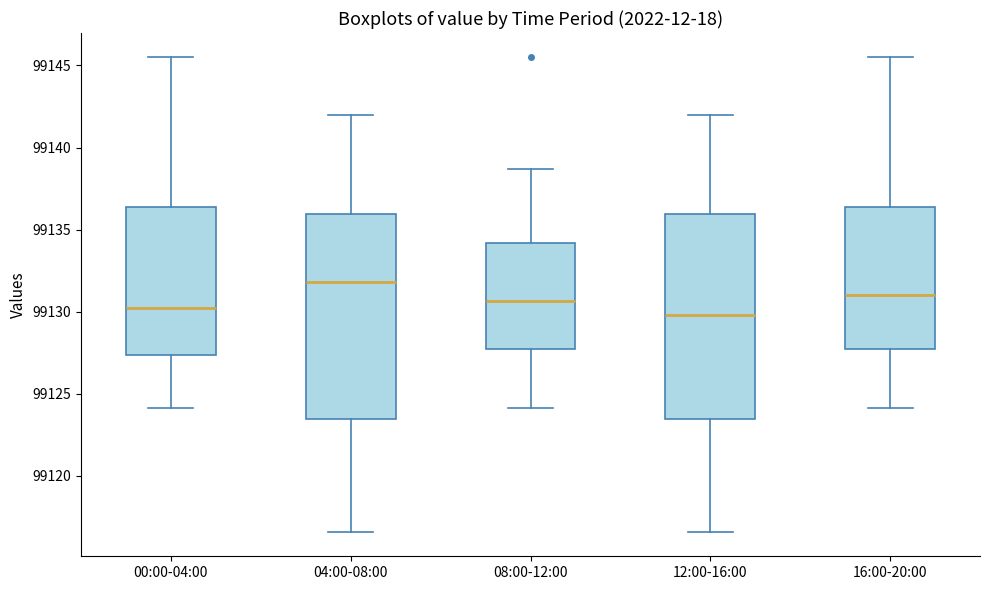

Reading left to right, read every box against the y-axis: the position of its median line, the range the box covers, and the ends of its whiskers. The values are not printed on the chart, so give them approximately, as read against the axis.

00:00-04:00: median 99130.0, box 99127.5 to 99136.5, whiskers 99124.0 to 99145.5
04:00-08:00: median 99132.0, box 99123.5 to 99136.0, whiskers 99116.5 to 99142.0
08:00-12:00: median 99130.5, box 99127.5 to 99134.0, whiskers 99124.0 to 99138.5
12:00-16:00: median 99130.0, box 99123.5 to 99136.0, whiskers 99116.5 to 99142.0
16:00-20:00: median 99131.0, box 99127.5 to 99136.5, whiskers 99124.0 to 99145.5